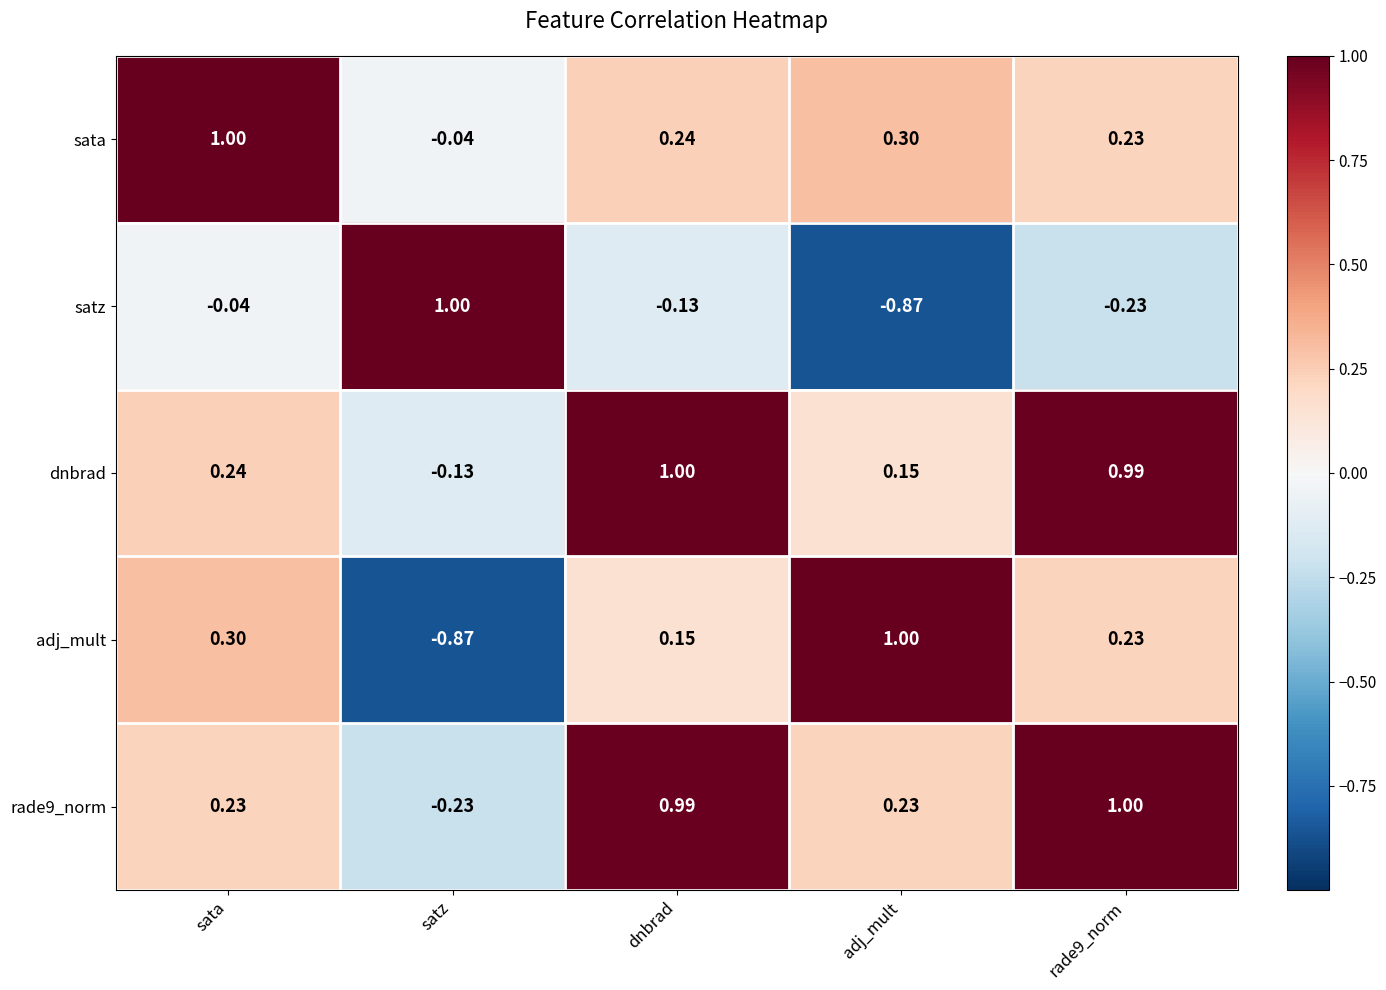

Where does the dnbrad series first go above 0?

sata